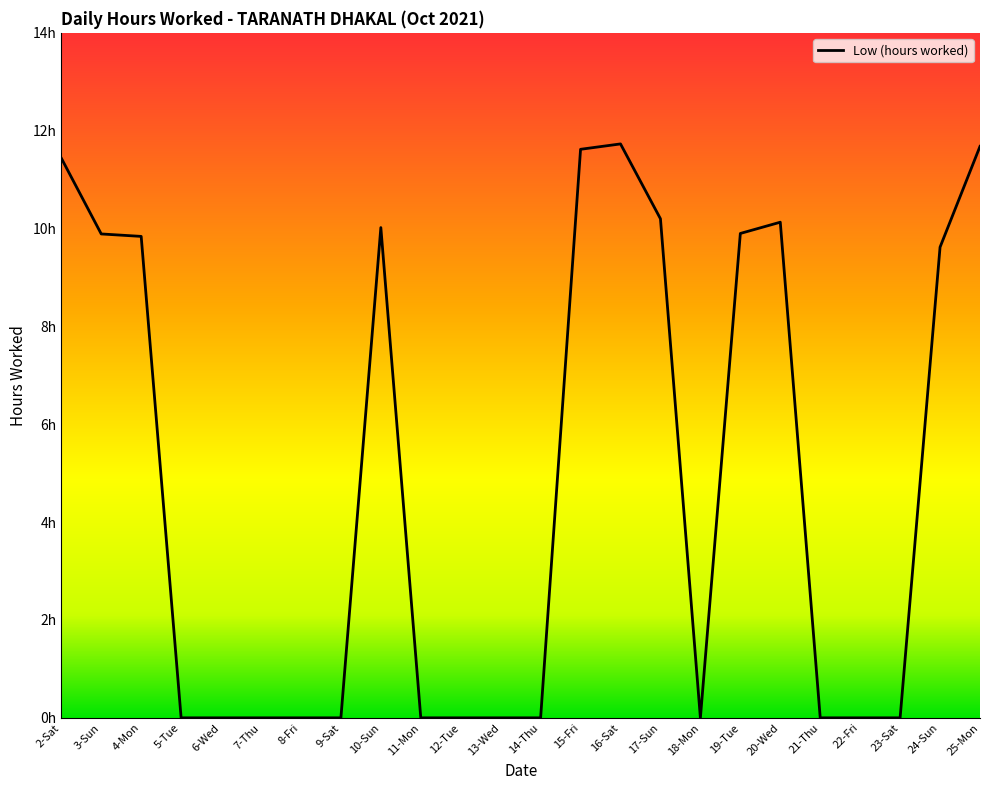

Reading left to right, transcribe all the data shown in this chart.

11.4	9.9	9.8	0.0	0.0	0.0	0.0	0.0	10.0	0.0	0.0	0.0	0.0	11.6	11.7	10.2	0.0	9.9	10.1	0.0	0.0	0.0	9.6	11.7